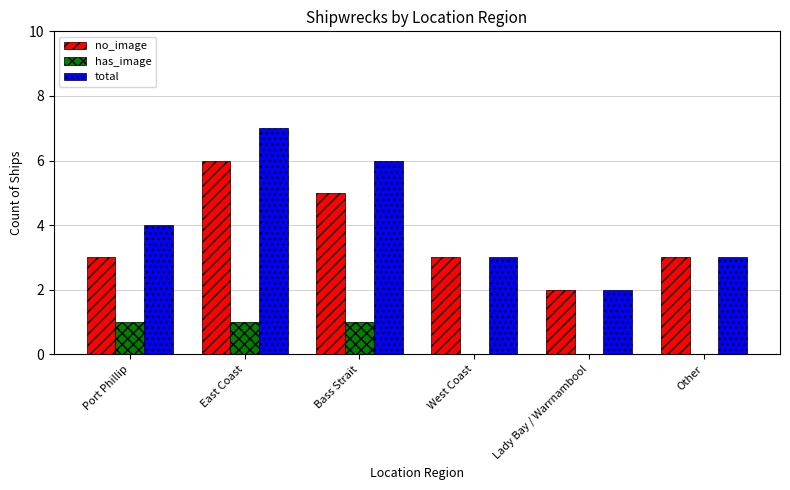

Reading left to right, what are all the values shown in this chart?

no_image: Port Phillip=3	East Coast=6	Bass Strait=5	West Coast=3	Lady Bay / Warrnambool=2	Other=3
has_image: Port Phillip=1	East Coast=1	Bass Strait=1	West Coast=0	Lady Bay / Warrnambool=0	Other=0
total: Port Phillip=4	East Coast=7	Bass Strait=6	West Coast=3	Lady Bay / Warrnambool=2	Other=3